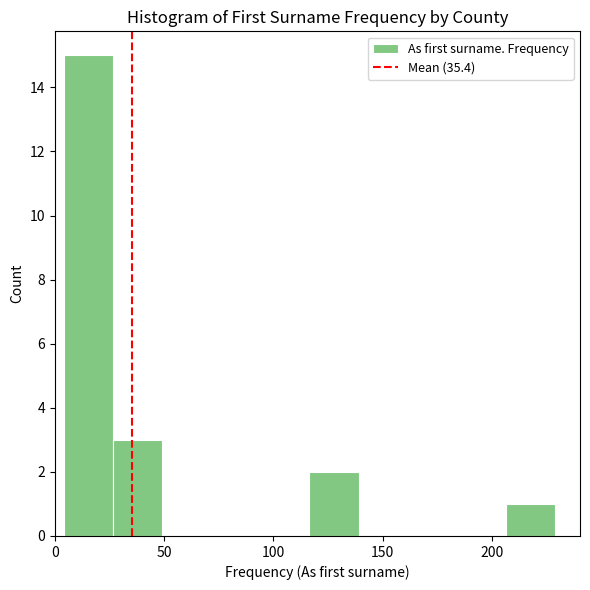

Reading left to right, transcribe this chart: for each bar, give the range it covers on the x-axis and its height. Neither the bar edges nor the heights are printed on the chart, so give them approximately, as read against the axes.

4.0 to 26.5: 15
26.5 to 49.0: 3
49.0 to 71.5: 0
71.5 to 94.0: 0
94.0 to 116.5: 0
116.5 to 139.0: 2
139.0 to 161.5: 0
161.5 to 184.0: 0
184.0 to 206.5: 0
206.5 to 229.0: 1